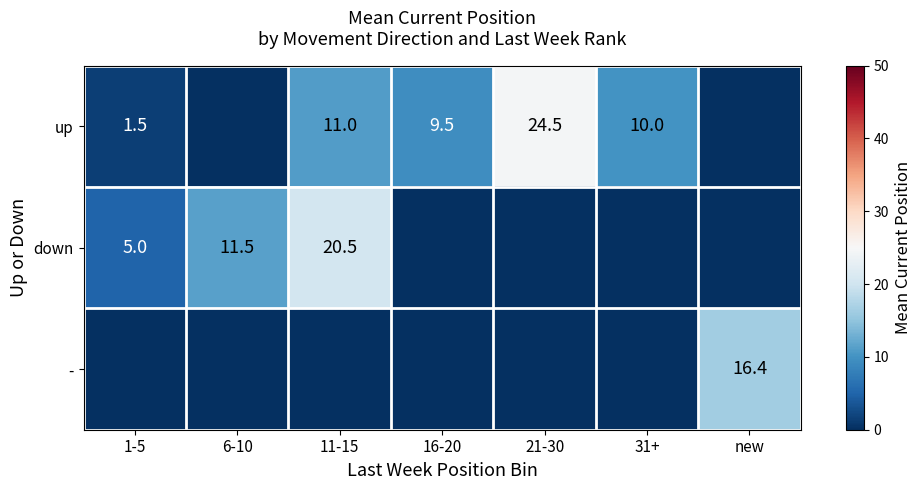

What is the sum of the up values at 21-30 and 16-20?

34.0